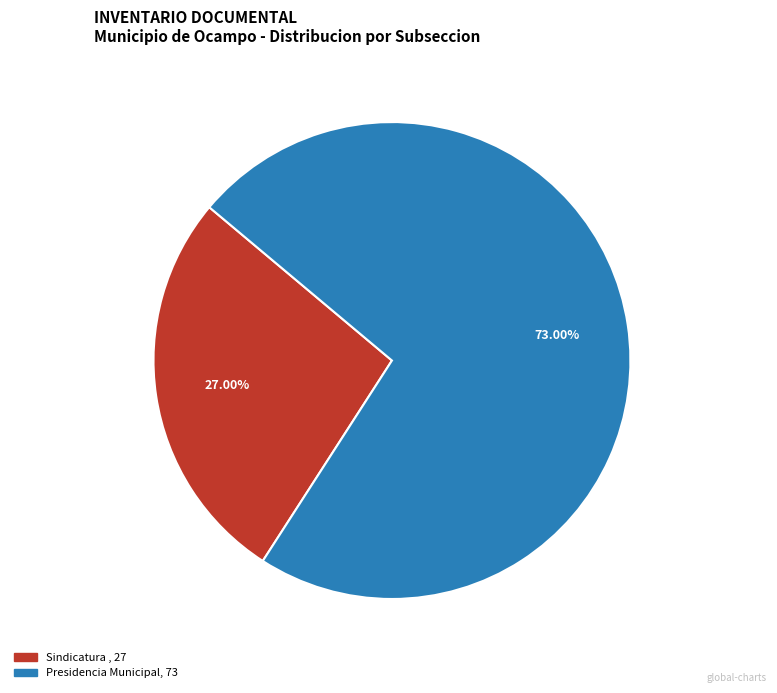

To the nearest percent, what is the difference between the largest and smallest slice percentages?

46%